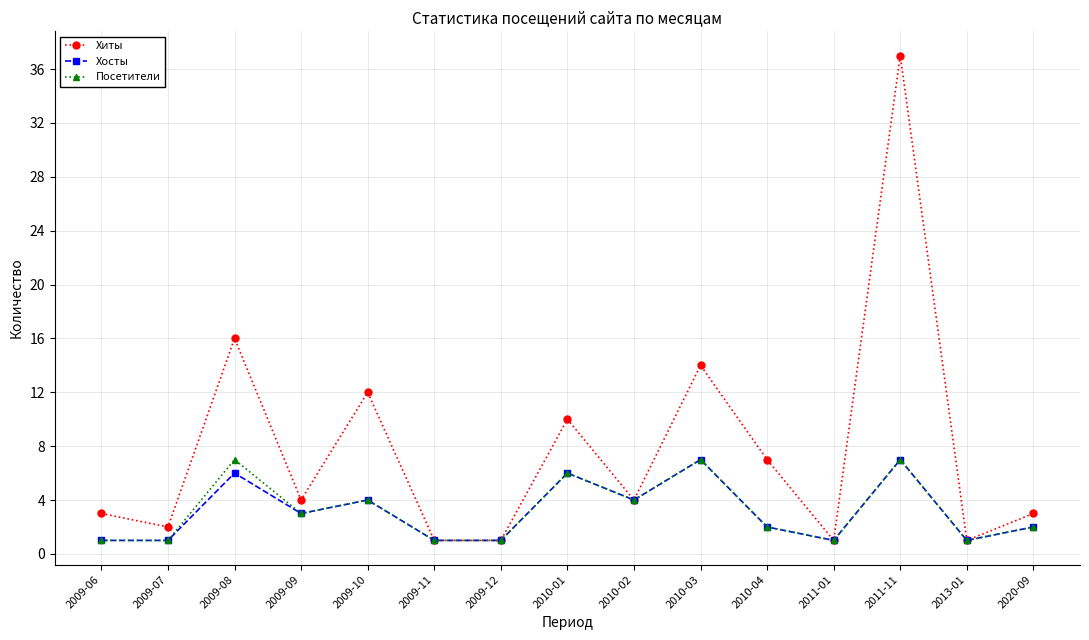

Is the value of Хосты at 2009-06 greater than the value of Хиты at 2009-08?

No